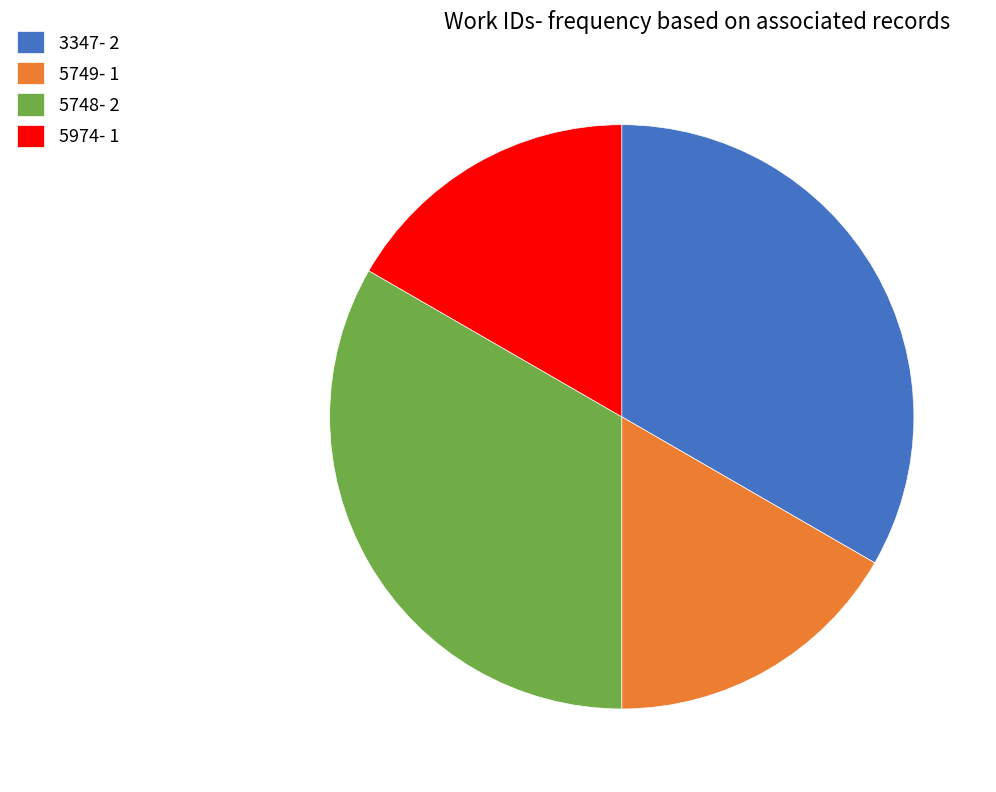

Do 3347- 2 and 5748- 2 together represent more than half of the pie?

Yes